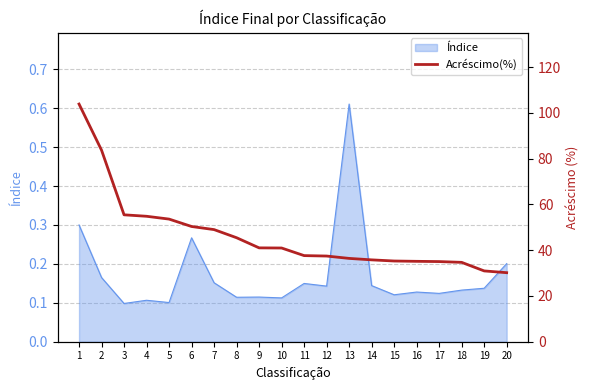

Is it true that Índice equals 0.1 at 4?

True